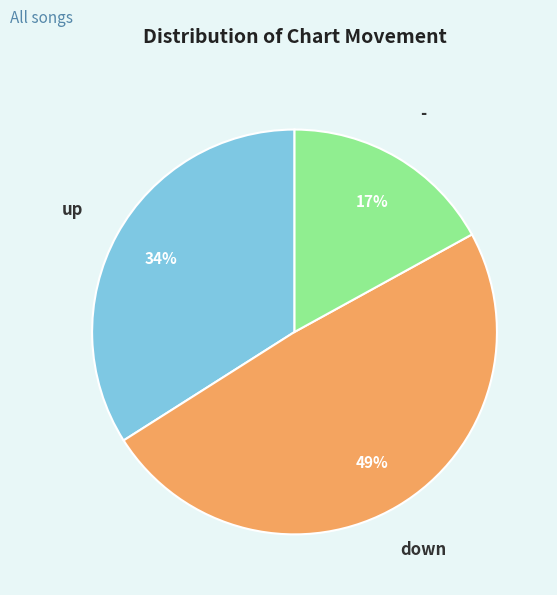

Is there a majority slice in this chart?

No